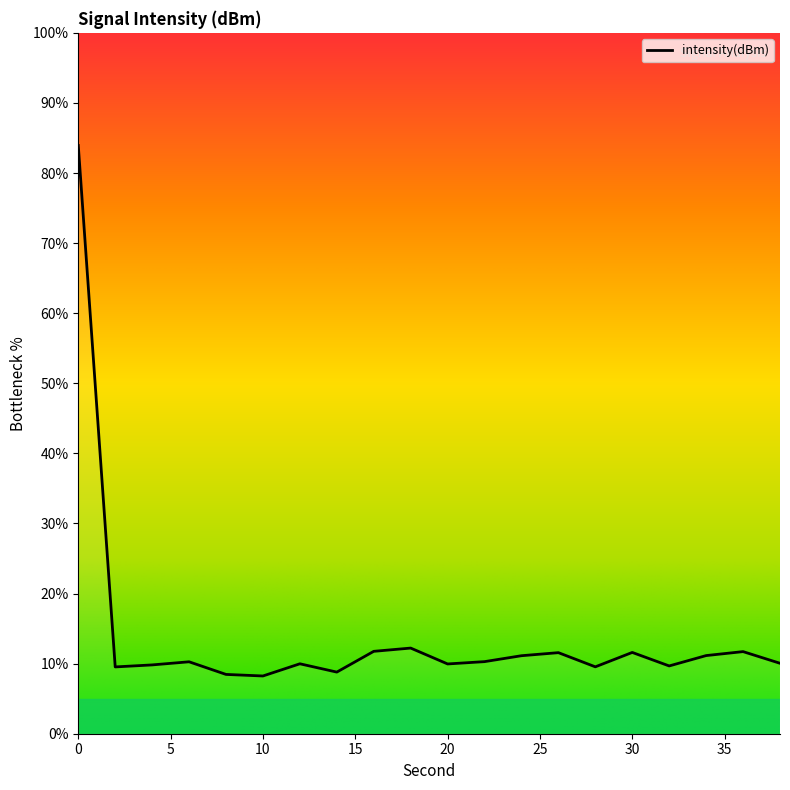

What is the difference between the maximum and minimum values?

75.7